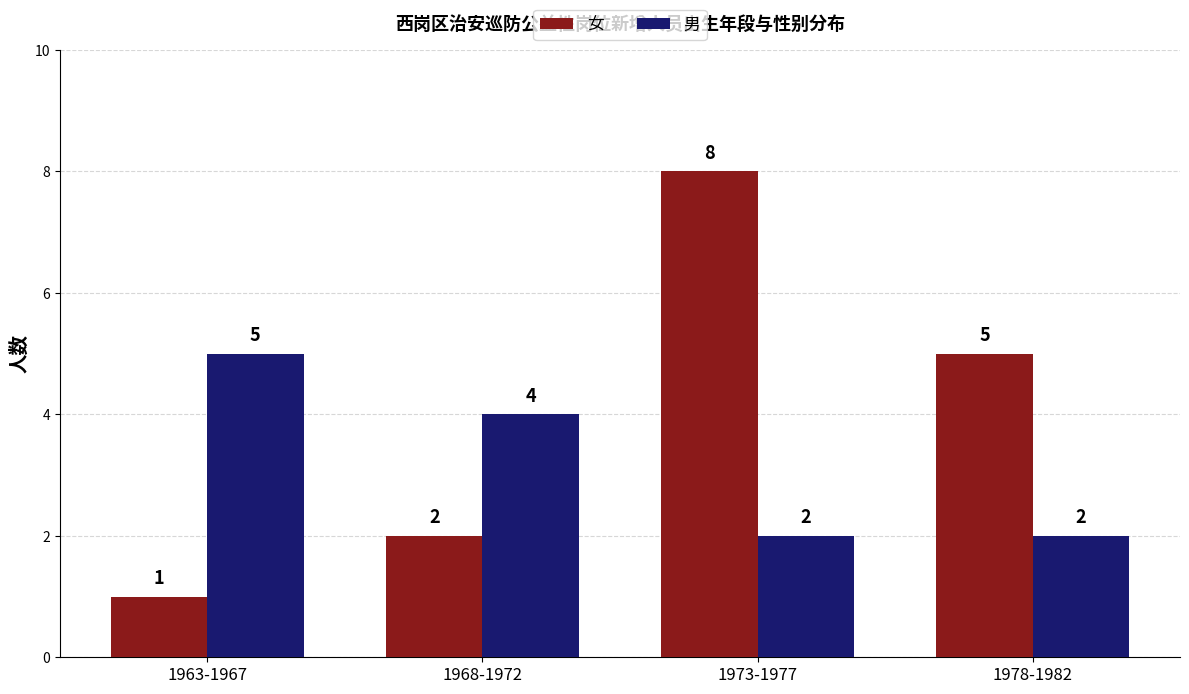

Where does the 男 series first go above 4?

1963-1967